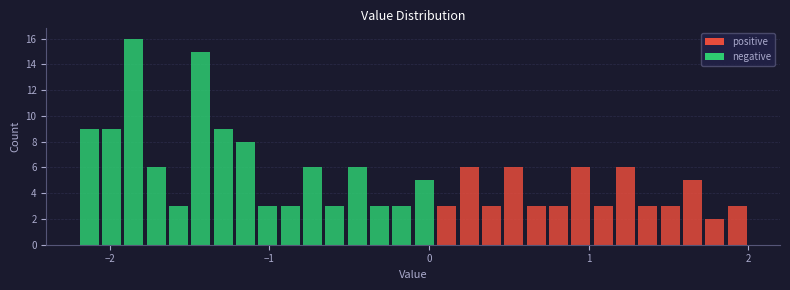

Around what value on the x-axis is the tallest bar? Give the approximate position of its centre, as read against the axis.

-1.8